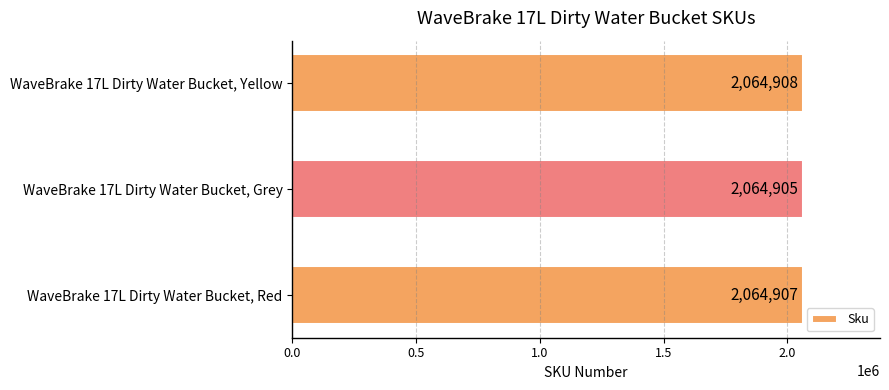

Is it true that the value at WaveBrake 17L Dirty Water Bucket, Grey is 1214674?

False